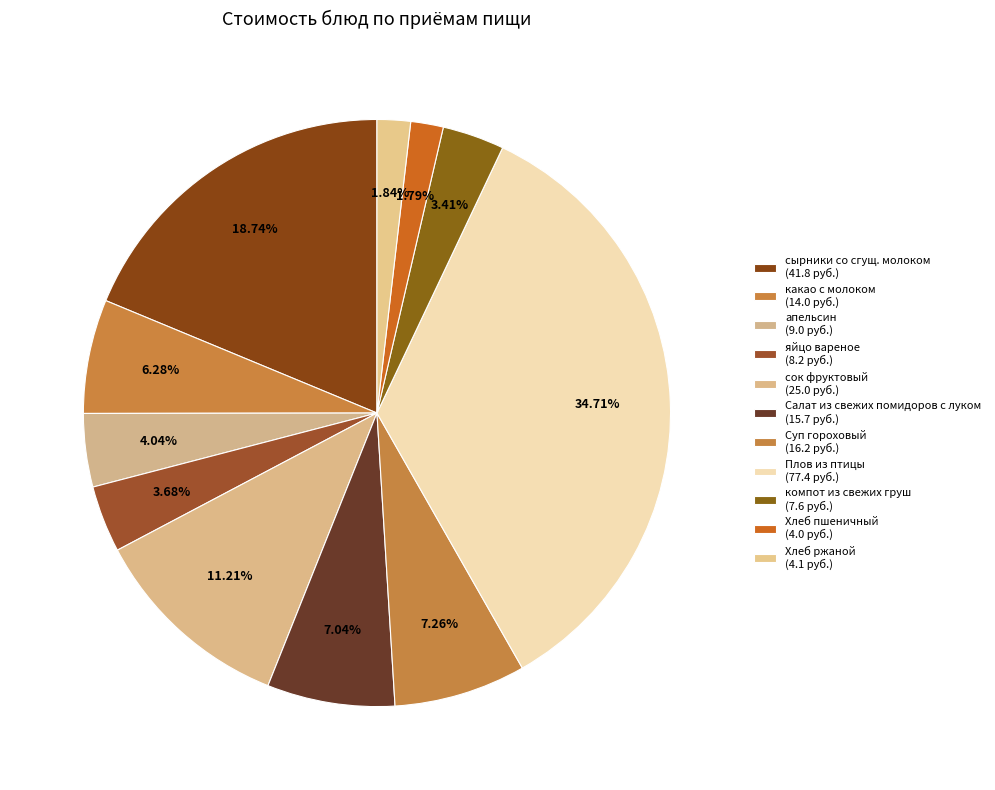

Approximately how many times larger is the value at сырники со сгущ. молоком compared to Суп гороховый?

2.6